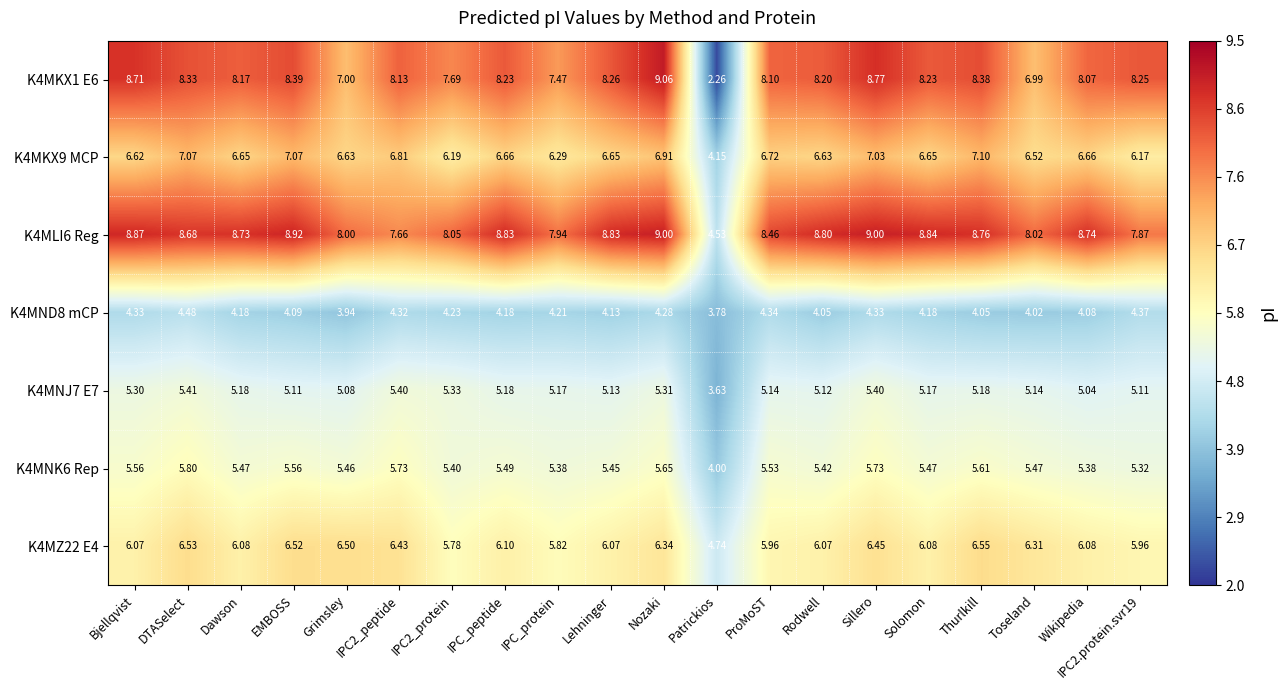

Which category has the lowest value across all series?

Patrickios